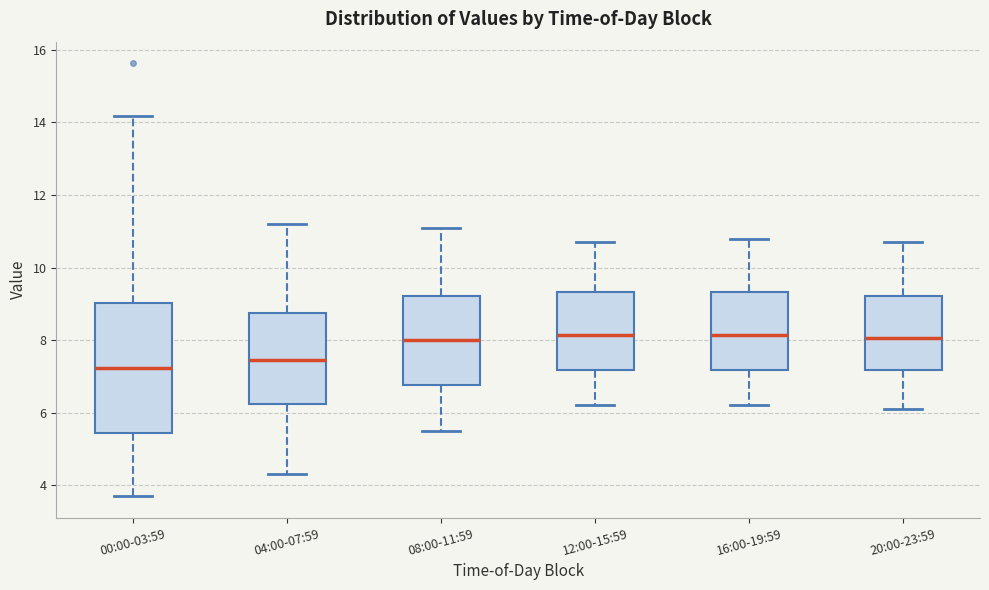

Where does the lower whisker of the box for 20:00-23:59 end on the y-axis? The values are not printed on the chart, so give them approximately, as read against the axis.

6.2